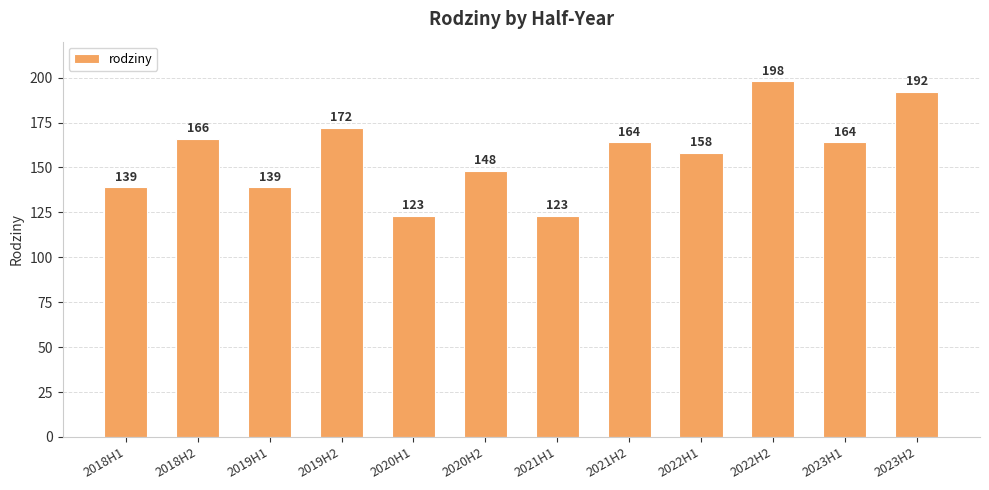

True or false: the data shows 262 at 2023H2.

False